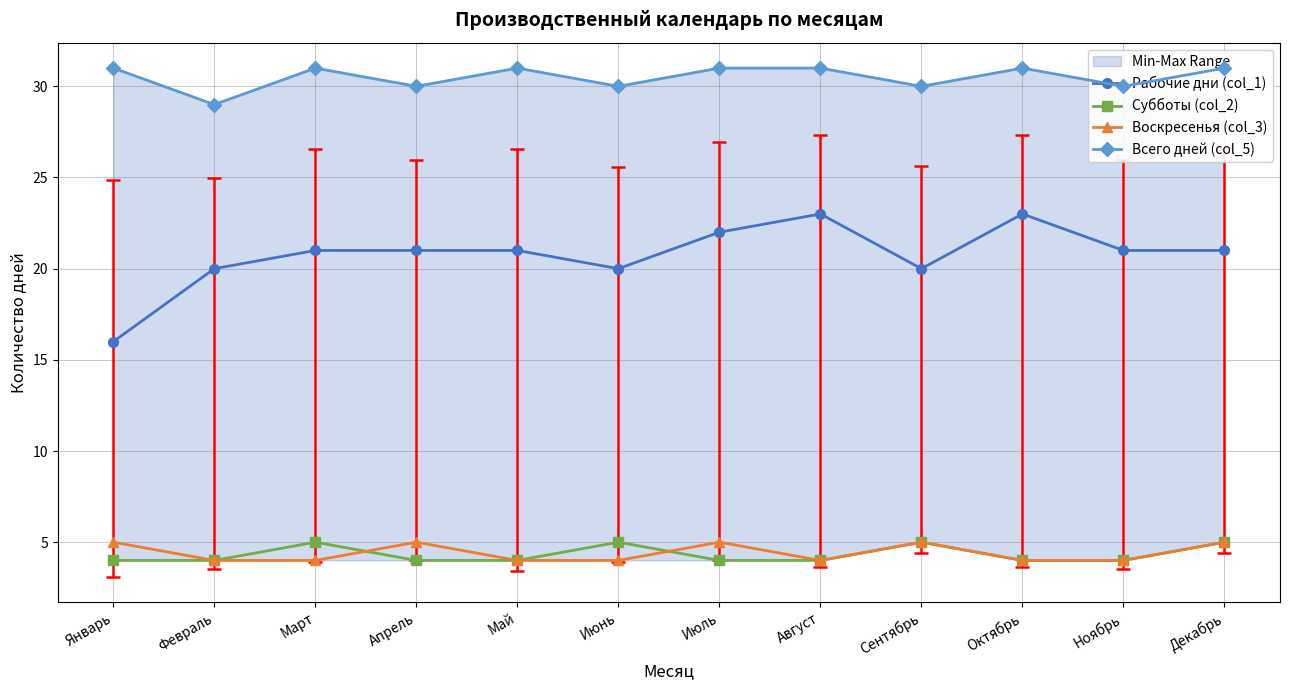

Count the Рабочие дни (col_1) values in the range 20 to 22.

9